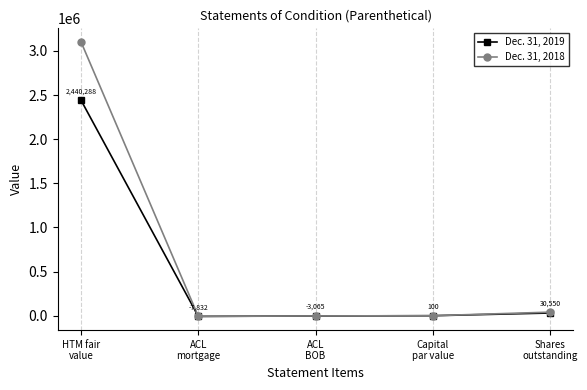

The Dec. 31, 2019 series shows -7832 at ACL
mortgage. True or false?

True